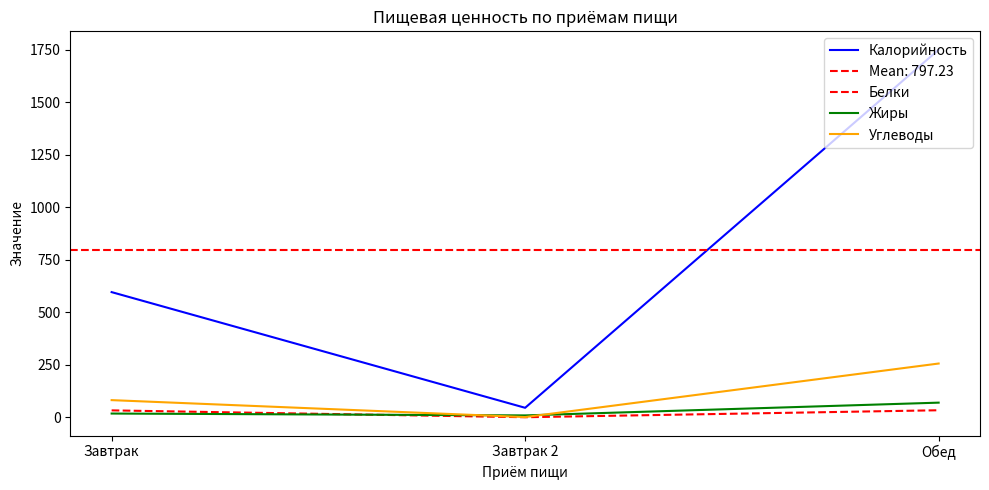

What position from the left is Завтрак?

1